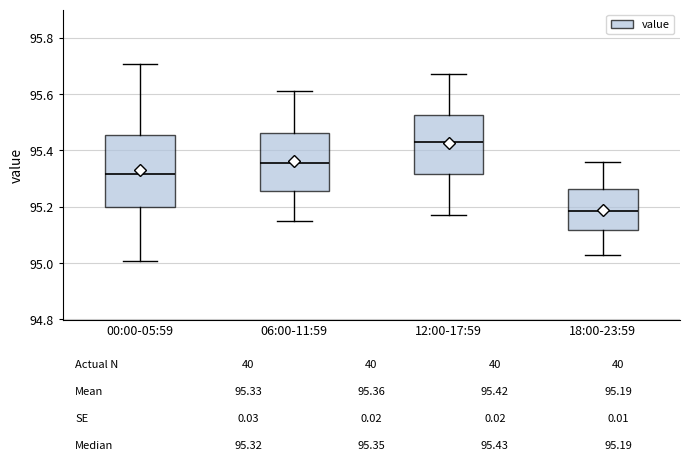

Which box's median line is the lowest?

18:00-23:59